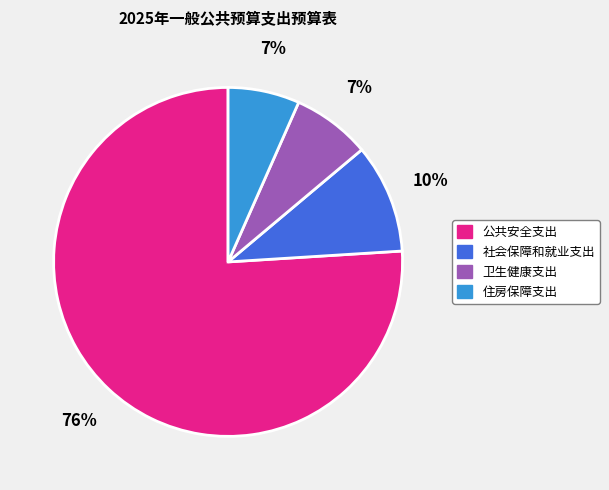

Approximately how many times larger is the value at 住房保障支出 compared to 公共安全支出?

0.1